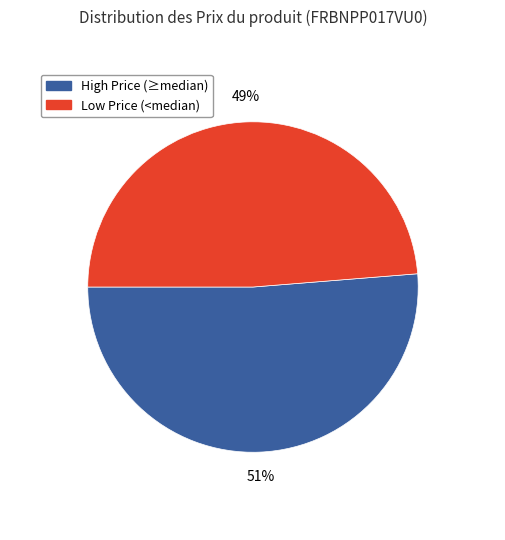

How many slices are in this pie chart?

2